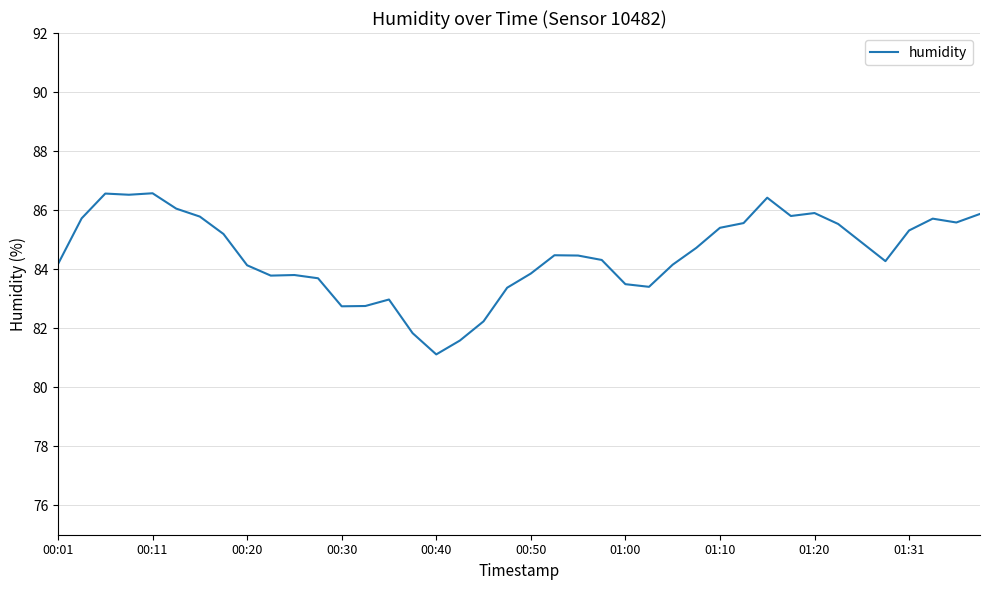

What is the smallest value displayed?

81.1